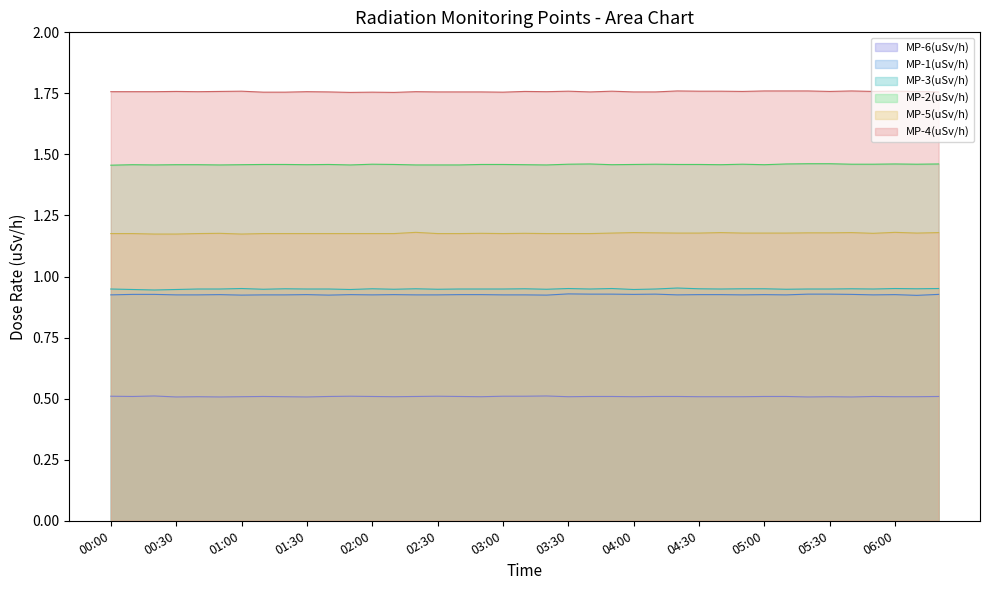

How many distinct data groups are displayed?

6